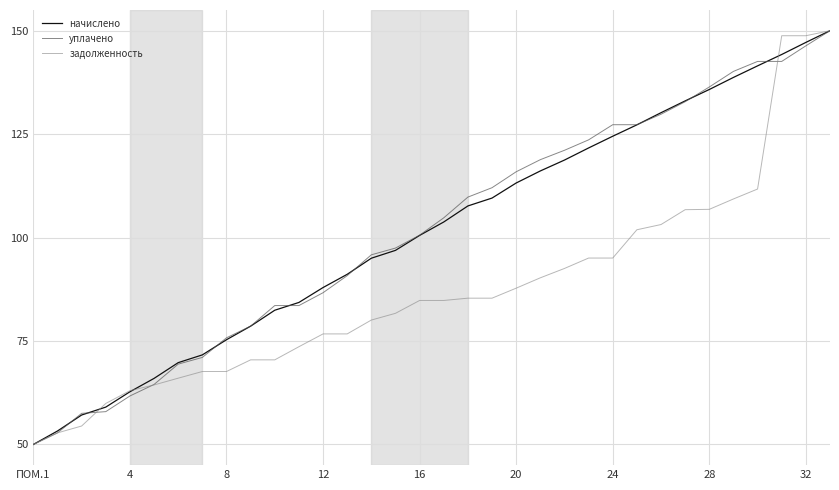

What is the minimum value for уплачено?

50.0